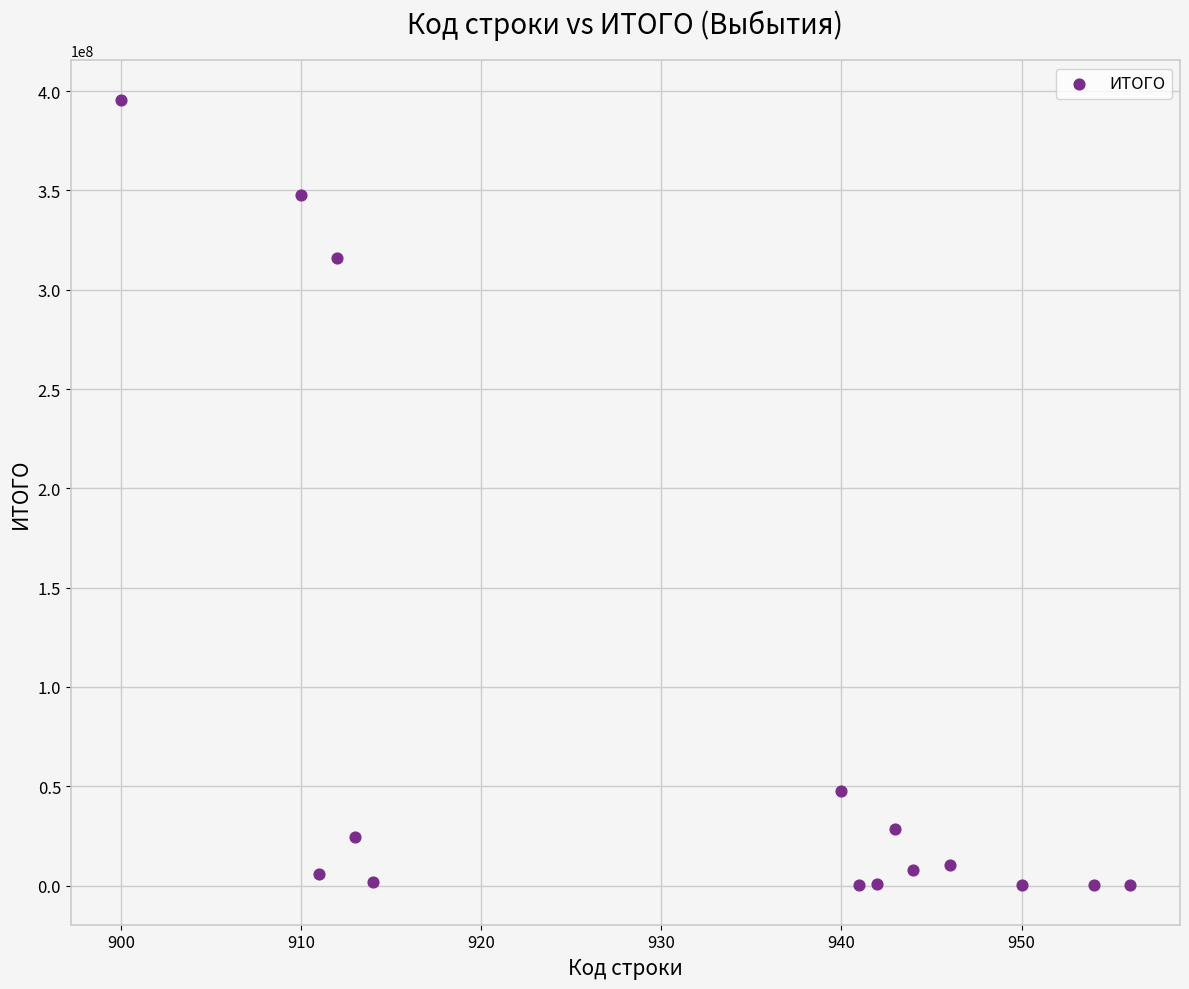

What is the range of Y values (max minus min)?

395667945.2